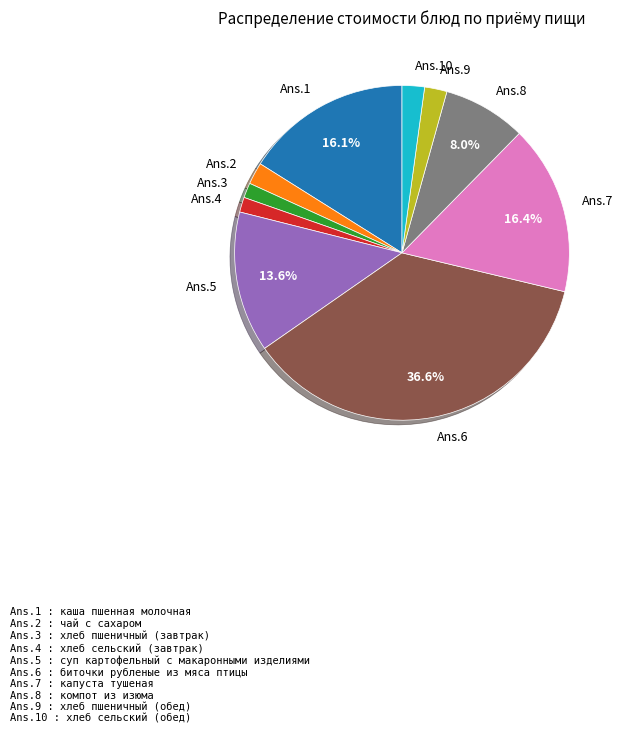

To the nearest percent, what percentage of the pie is суп картофельный с макаронными изделиями?

14%